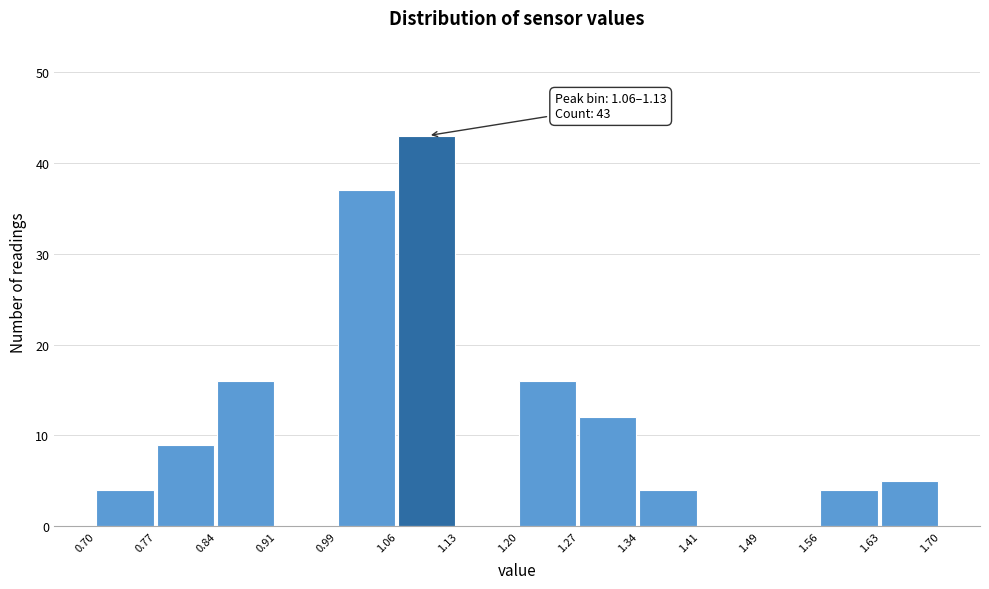

Which range on the x-axis has the tallest bar?

1.06 to 1.13